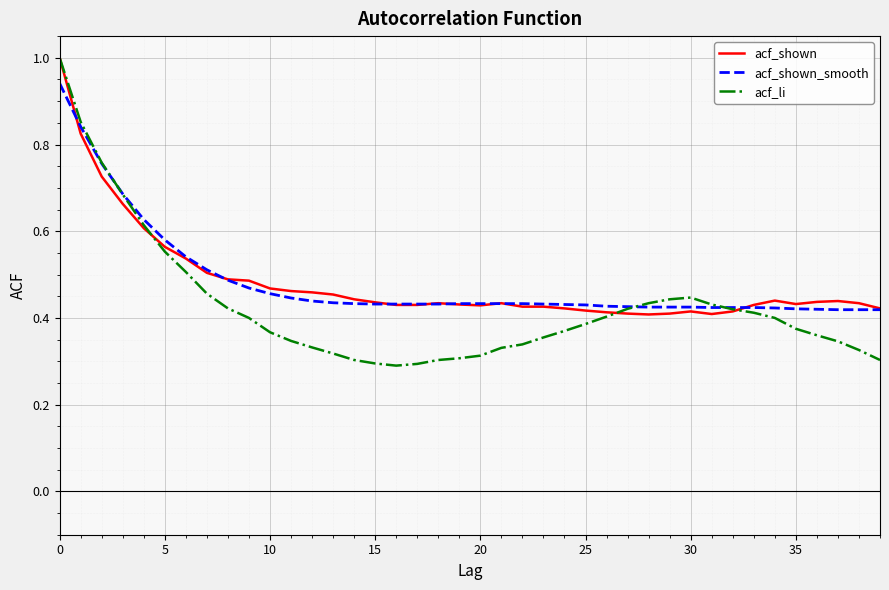

Is this an area chart (filled region under the line)?

No